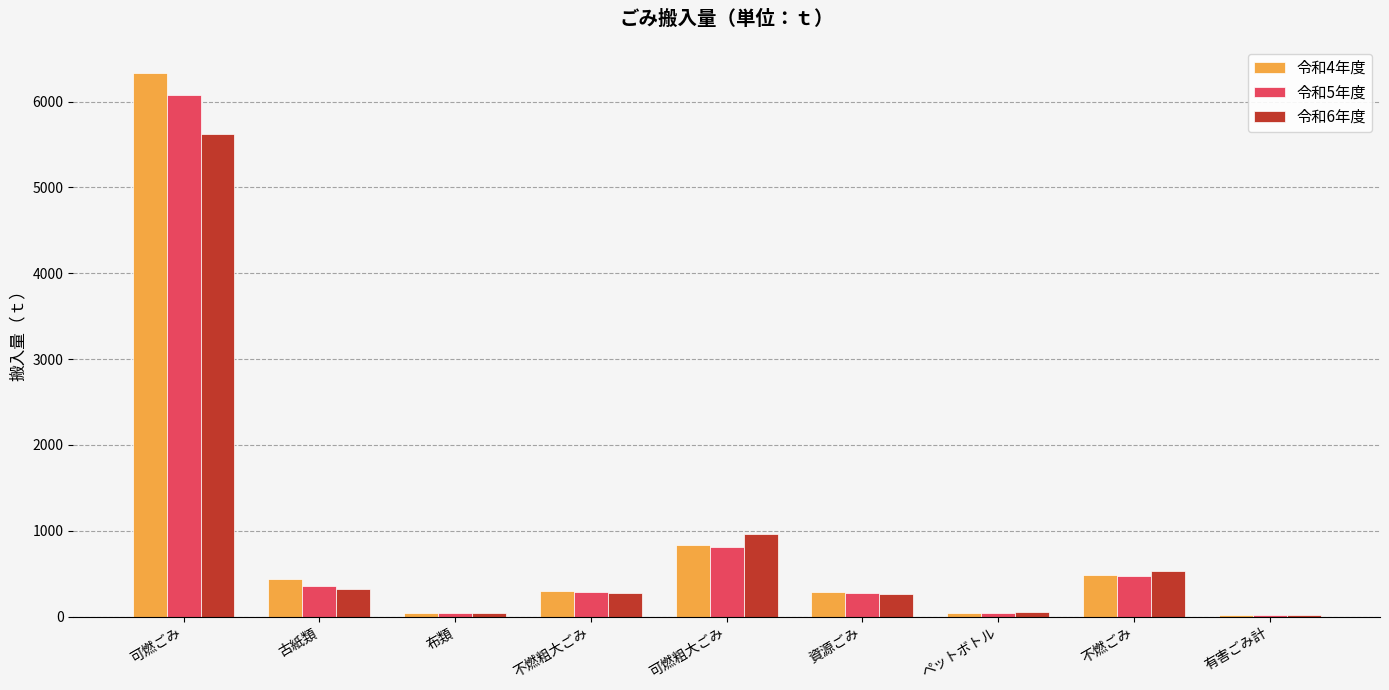

What is the average value of the 令和5年度 series?

931.2